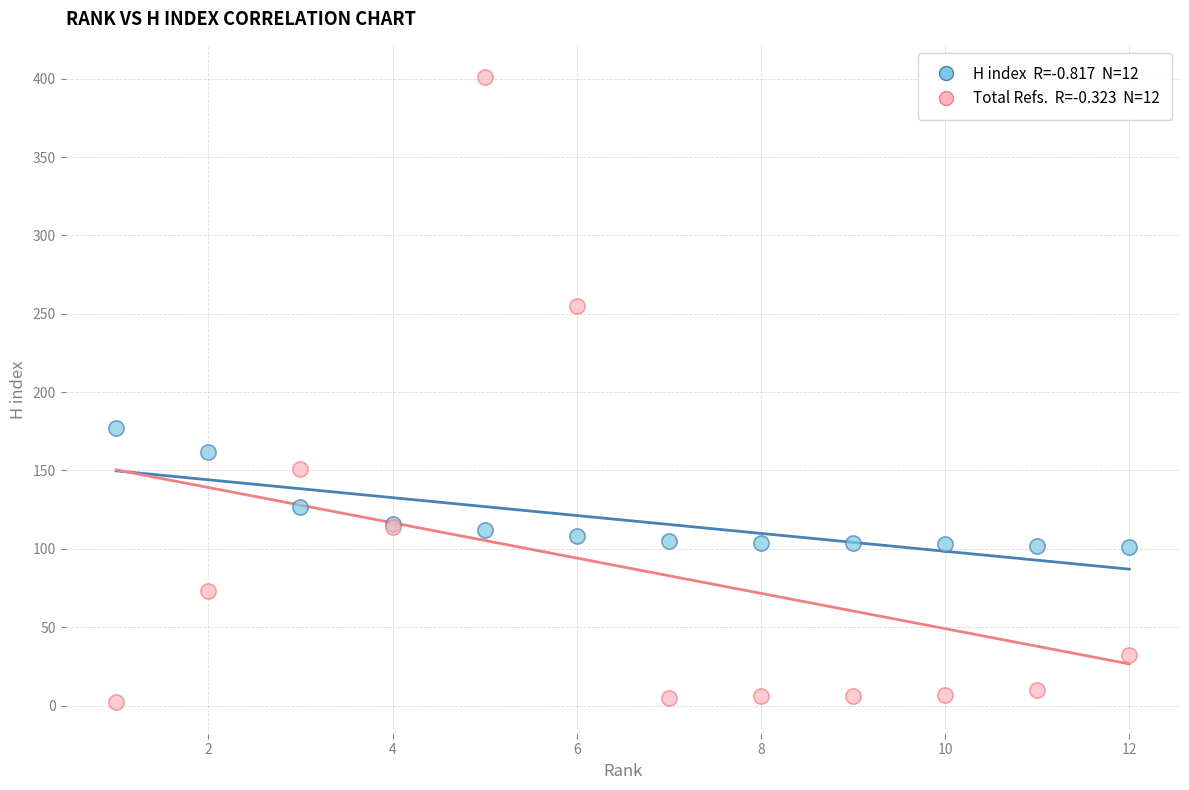

Across all series, what Y value is closest to 201?

177